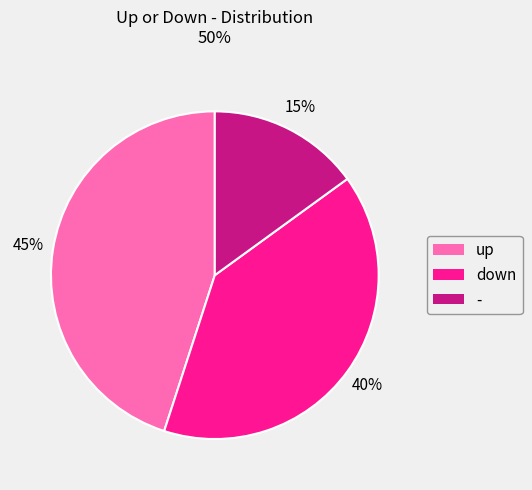

Which slice is the smallest?

-